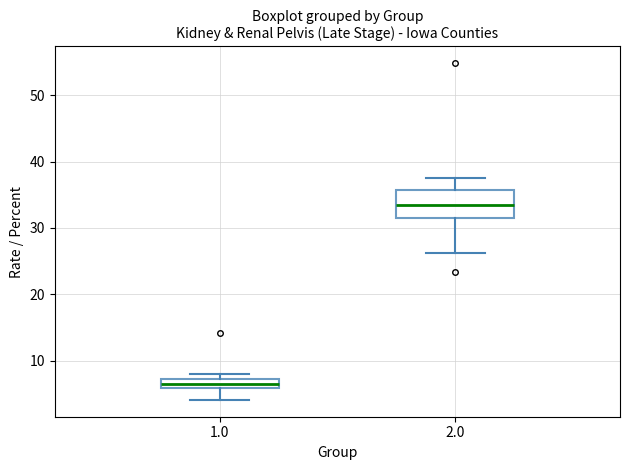

Which box is the tallest, from its lower edge to its upper edge?

2.0